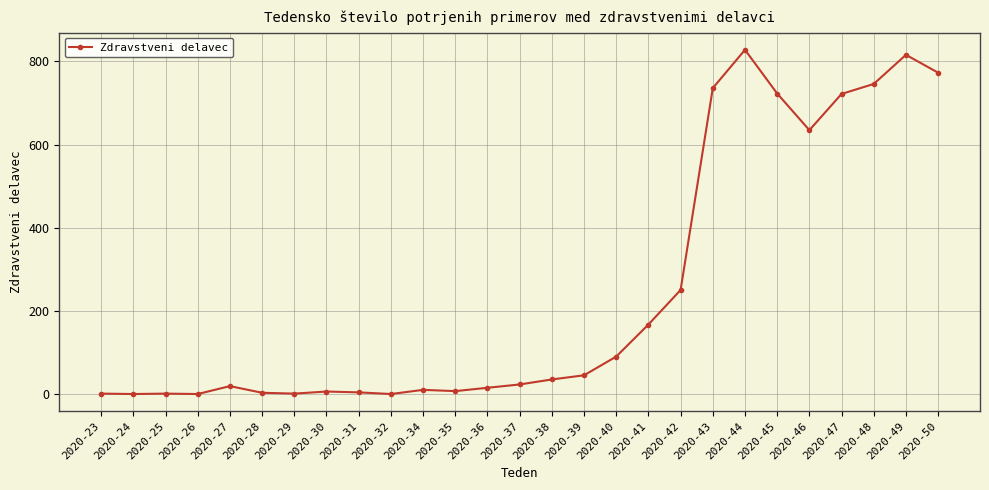

At which label is the value closest to 414?

2020-42